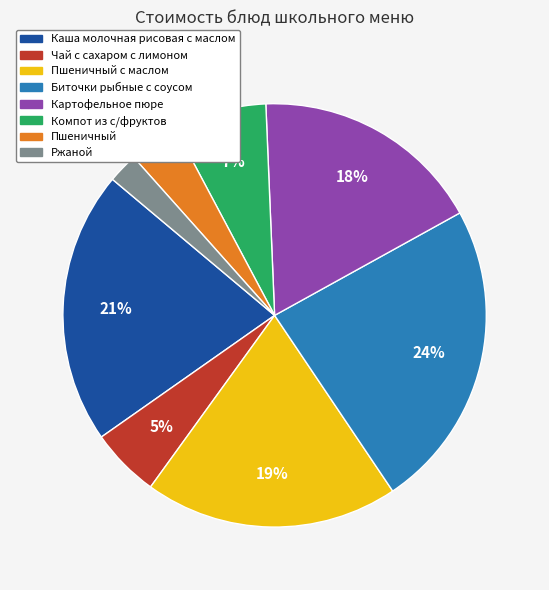

Does Ржаной account for over 50% of the chart?

No